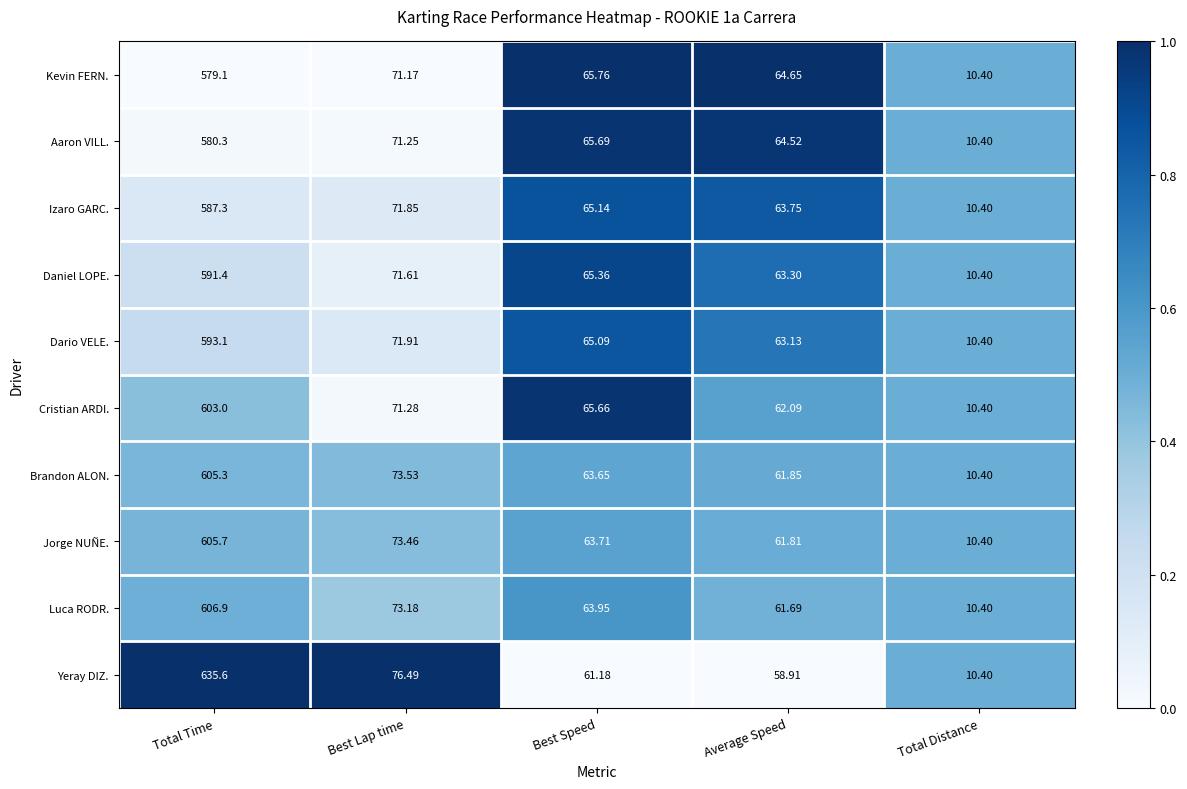

Which series has the widest spread of values?

Yeray DIZ.